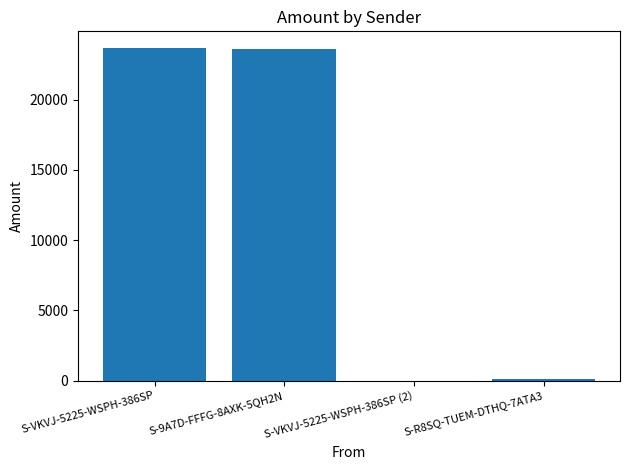

What is the sum of all values?

47345.8